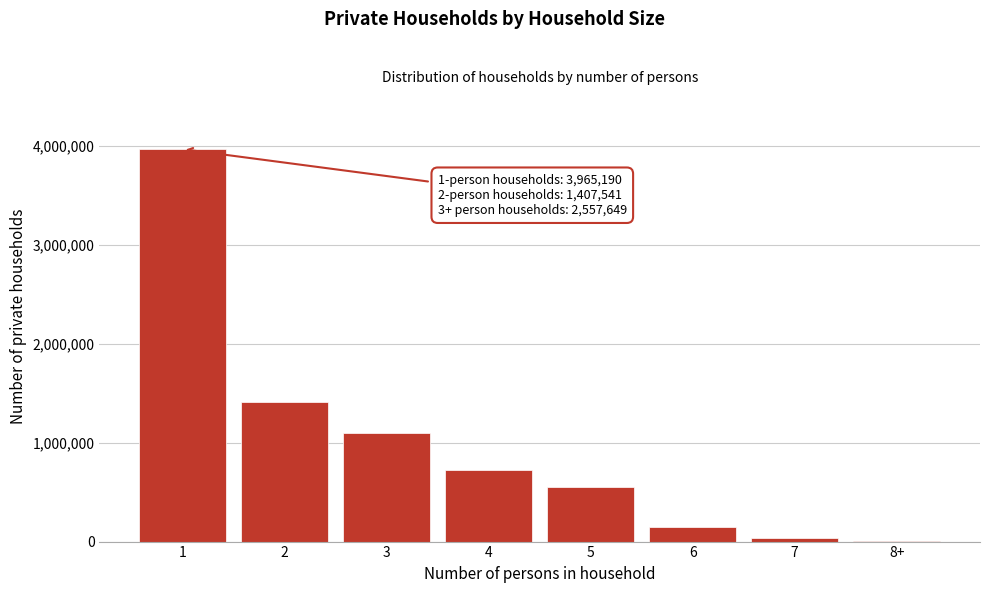

Reading left to right, list all the values displayed in this chart.

1=3965190	2=1407541	3=1096689	4=721900	5=552369	6=144024	7=32199	8+=10468